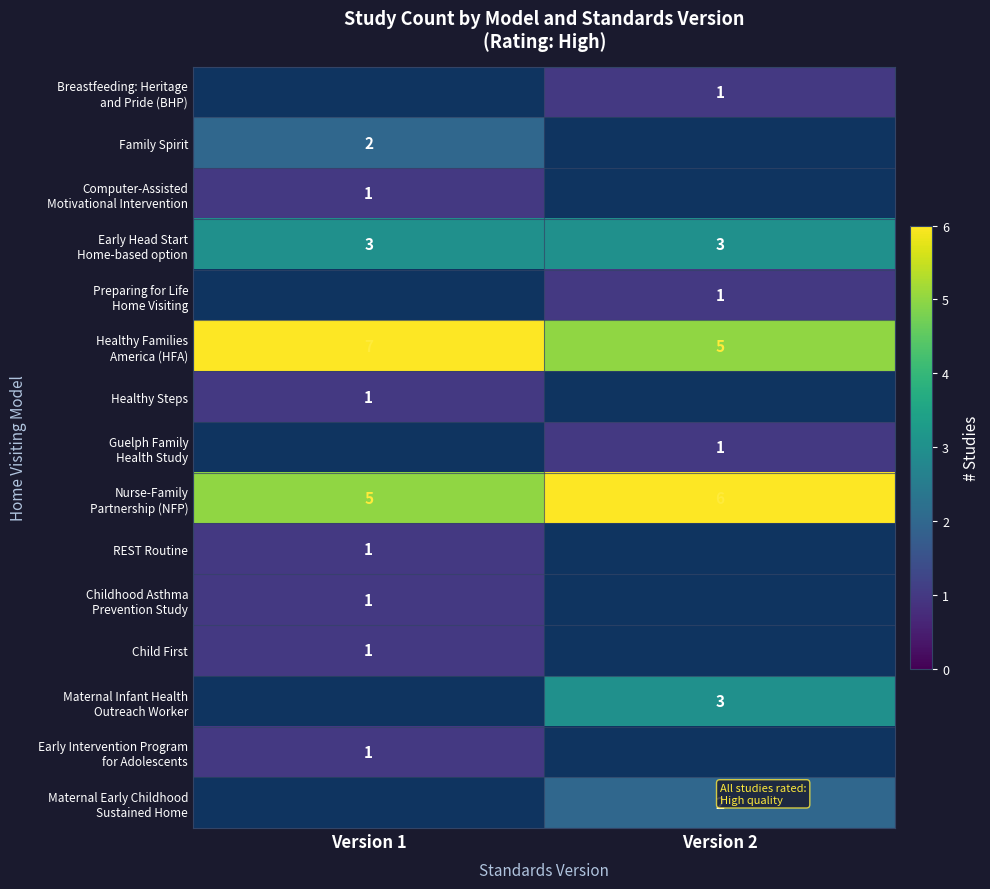

The Family Spirit series shows 4 at Version 1. True or false?

False